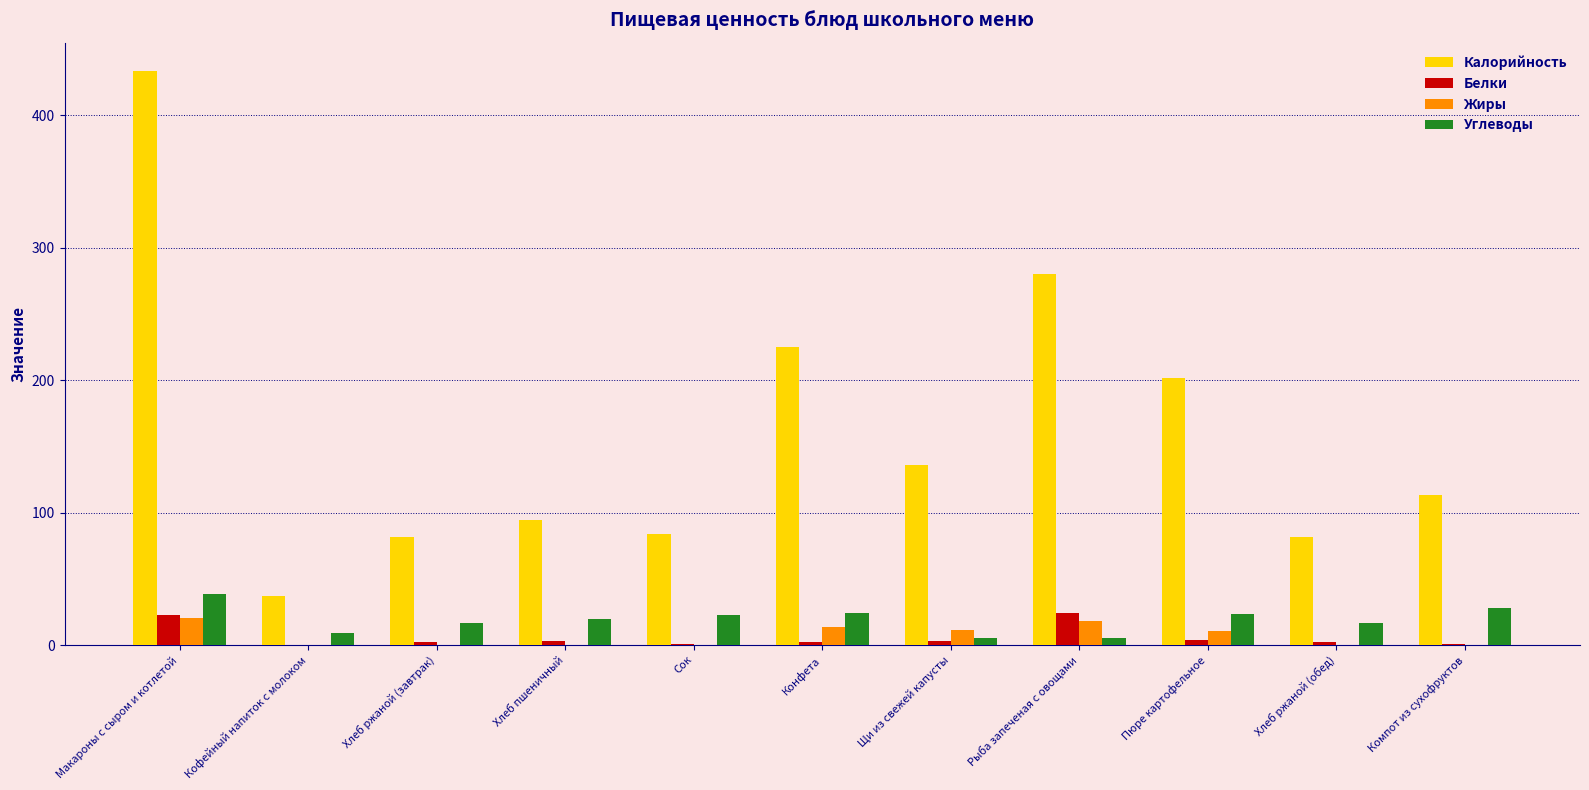

Which series changed the most between Кофейный напиток с молоком and Хлеб ржаной (завтрак)?

Калорийность